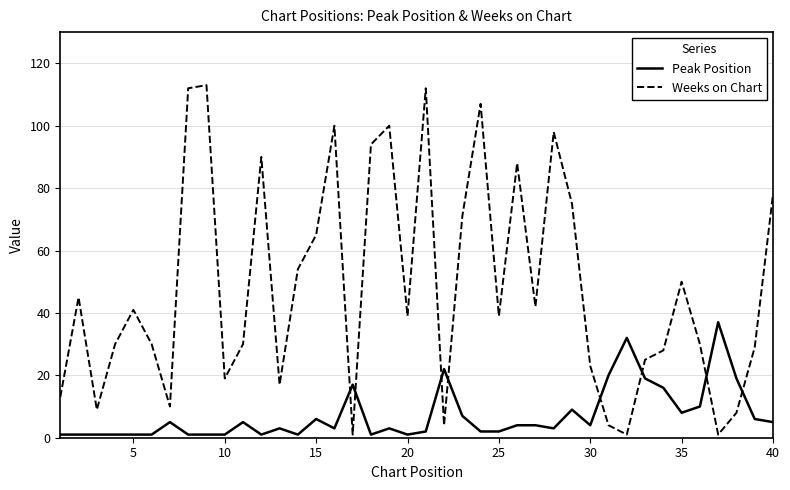

Which series has the widest spread of values?

Weeks on Chart